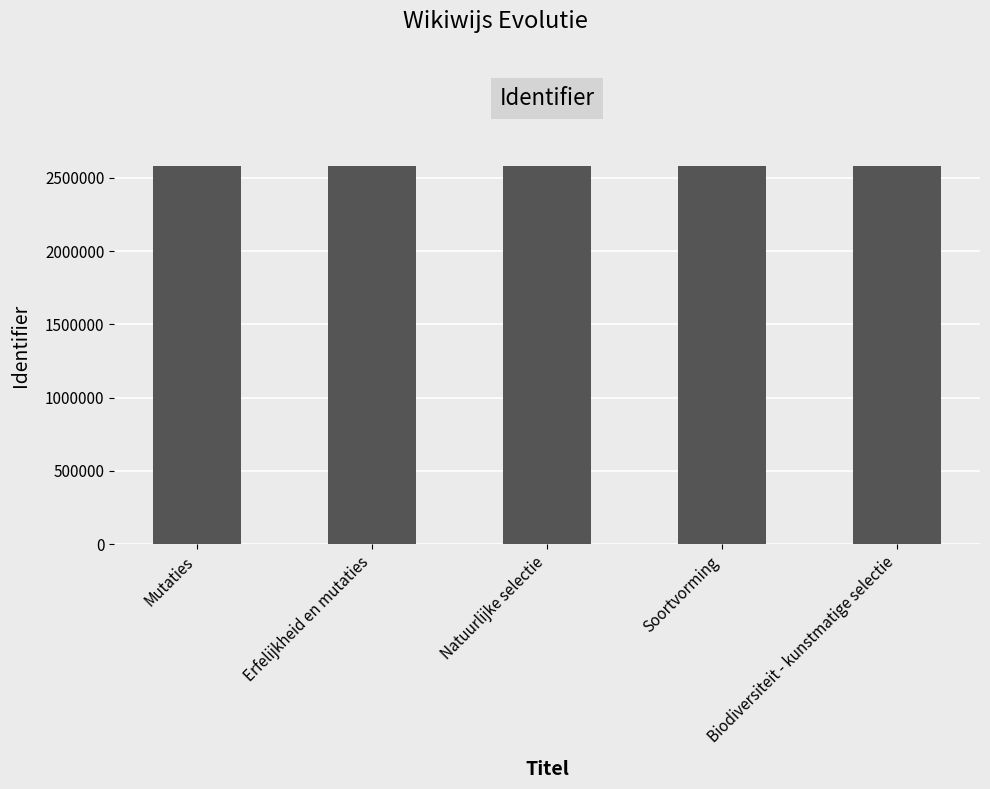

What is the approximate value at Soortvorming?

2582977